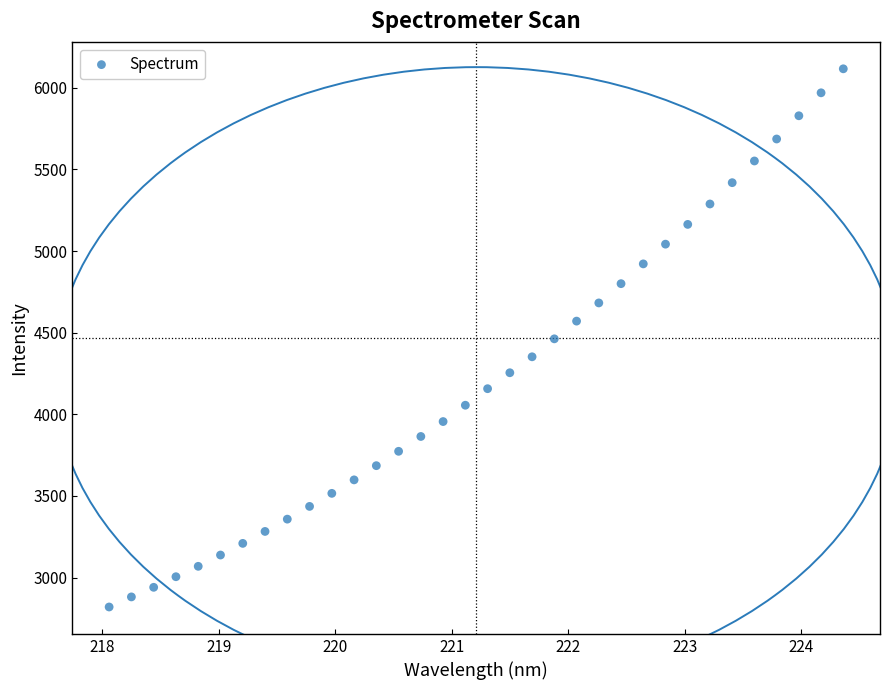

What is the range of X values (max minus min)?

6.3